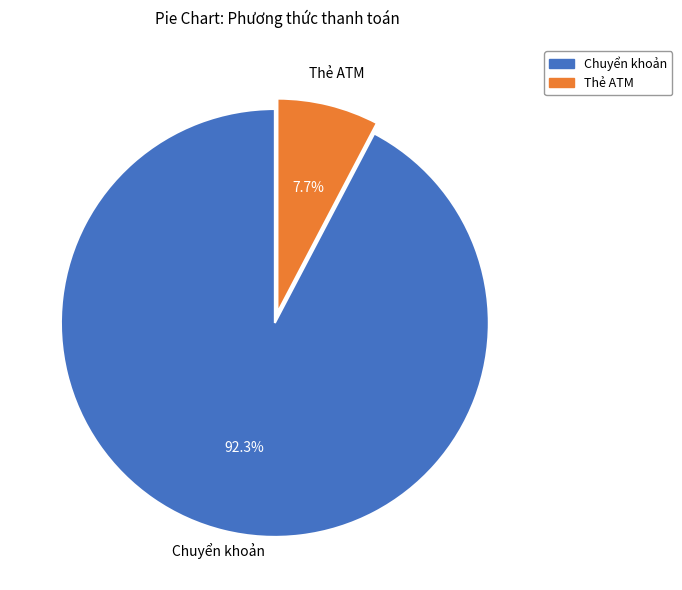

Is the sum of Chuyển khoản and Thẻ ATM greater than half?

Yes